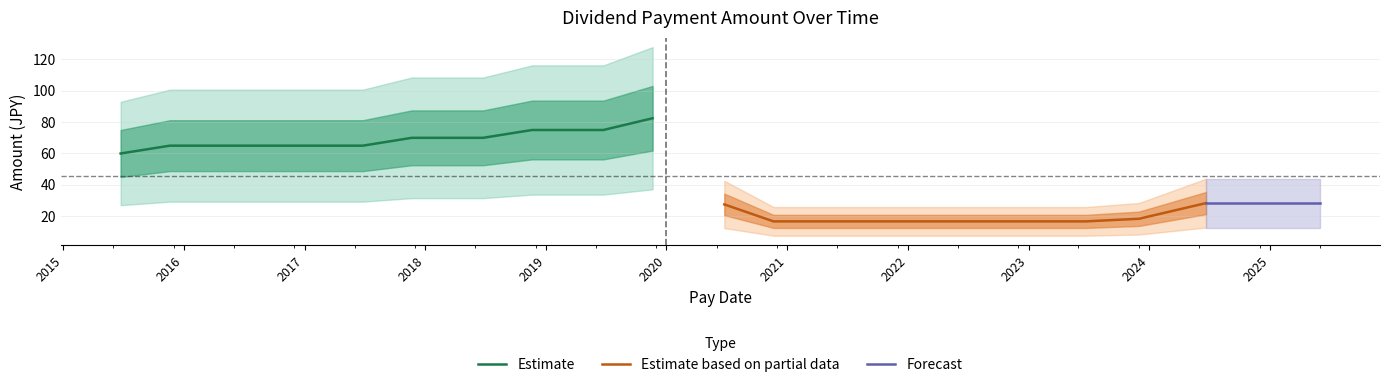

What is the approximate value at 2024-06-21?

28.3